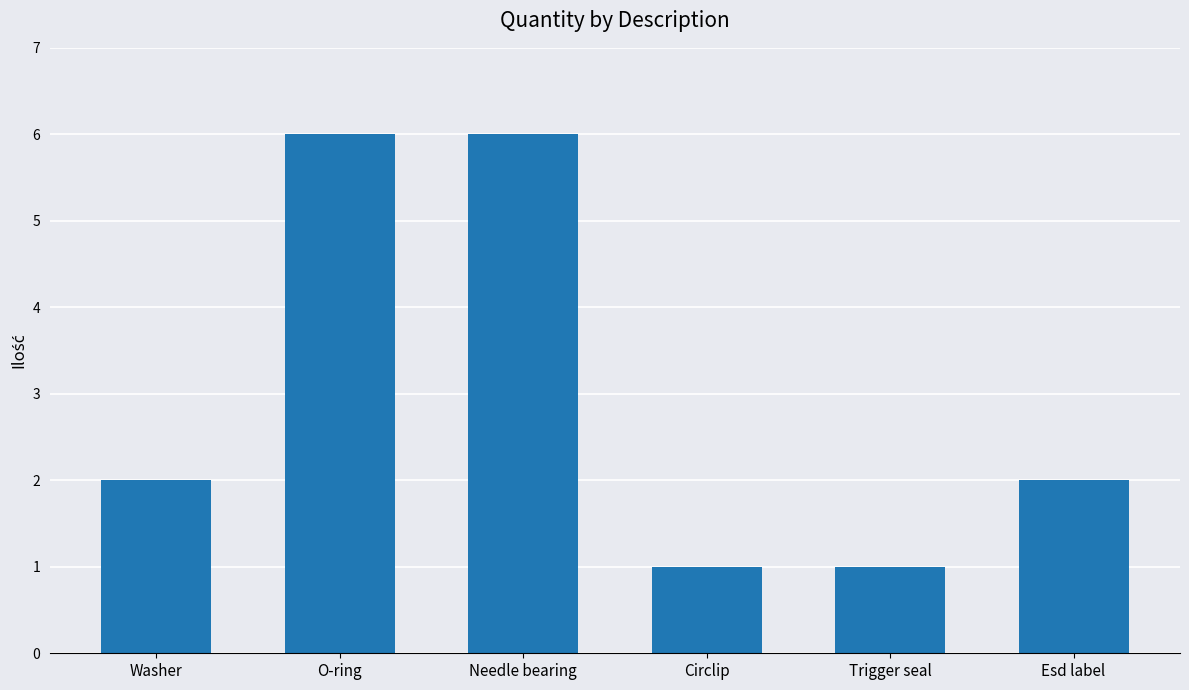

Between O-ring and Trigger seal, which is larger?

O-ring